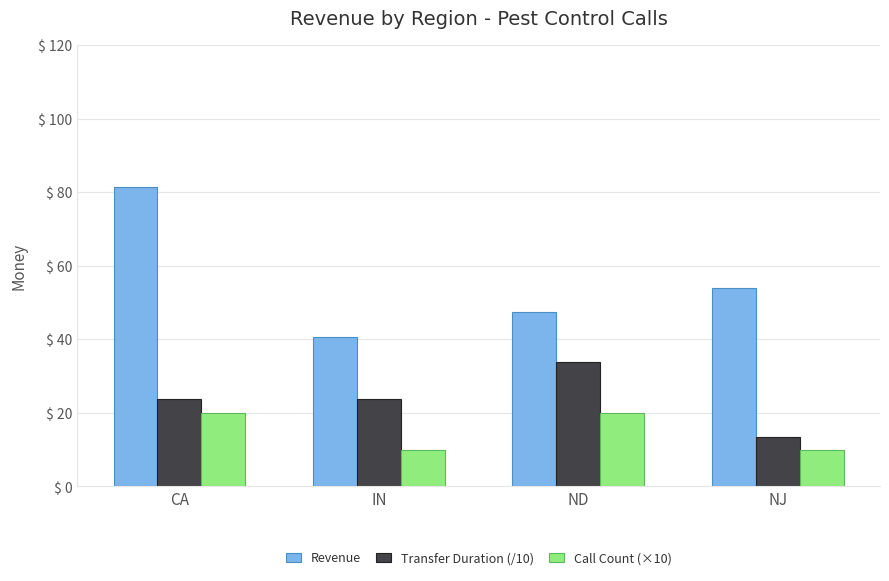

List the series in order of their overall mean, highest first.

Revenue, Transfer Duration (/10), Call Count (×10)